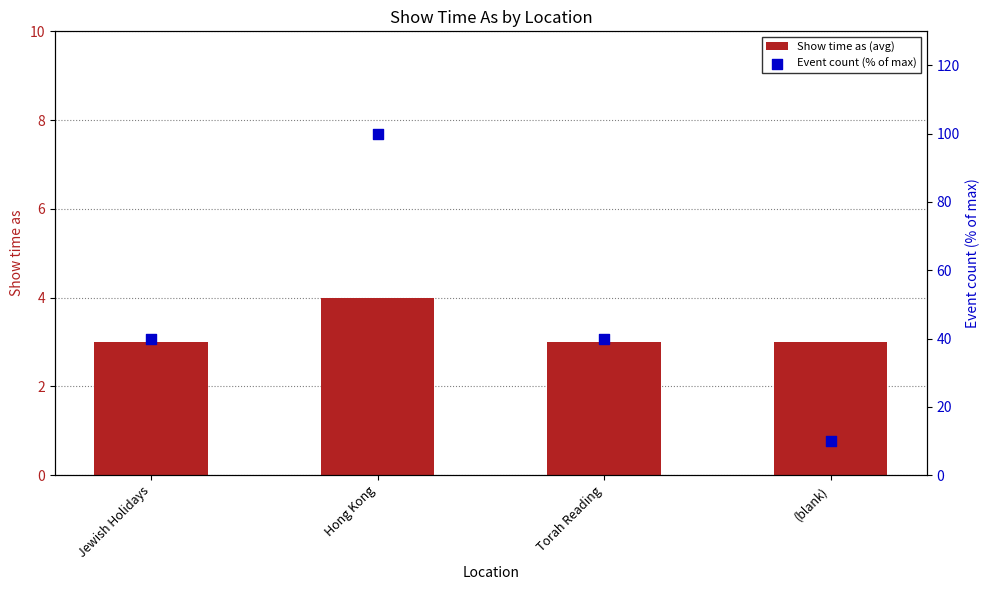

At how many categories does at least one series exceed 32?

3